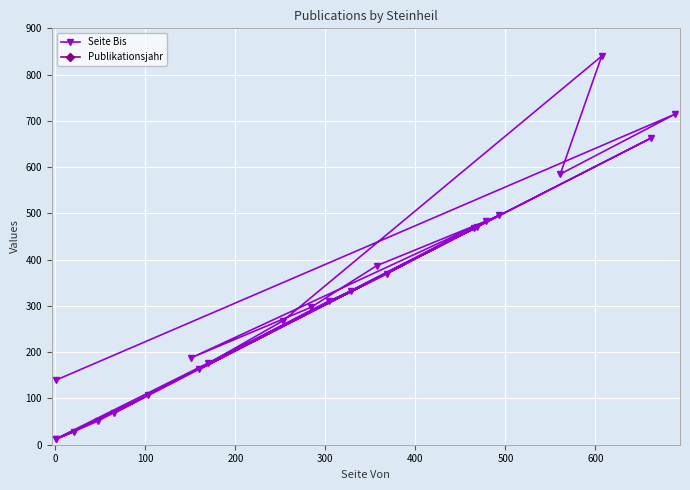

True or false: Publikationsjahr has a value of 1214 at 700.

False